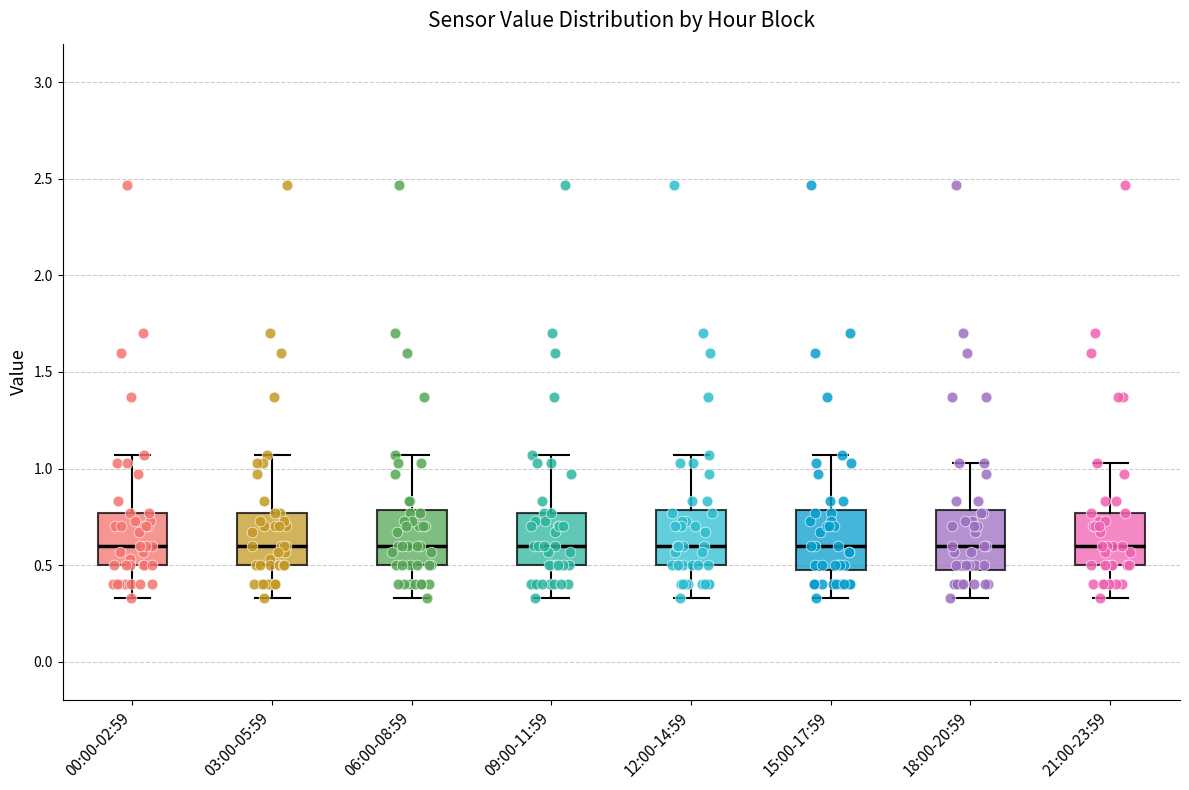

Reading left to right, read every box against the y-axis: the position of its median line, the range the box covers, and the ends of its whiskers. The values are not printed on the chart, so give them approximately, as read against the axis.

00:00-02:59: median 0.60, box 0.50 to 0.75, whiskers 0.35 to 1.05
03:00-05:59: median 0.60, box 0.50 to 0.75, whiskers 0.35 to 1.05
06:00-08:59: median 0.60, box 0.50 to 0.80, whiskers 0.35 to 1.05
09:00-11:59: median 0.60, box 0.50 to 0.75, whiskers 0.35 to 1.05
12:00-14:59: median 0.60, box 0.50 to 0.80, whiskers 0.35 to 1.05
15:00-17:59: median 0.60, box 0.50 to 0.80, whiskers 0.35 to 1.05
18:00-20:59: median 0.60, box 0.50 to 0.80, whiskers 0.35 to 1.05
21:00-23:59: median 0.60, box 0.50 to 0.75, whiskers 0.35 to 1.05